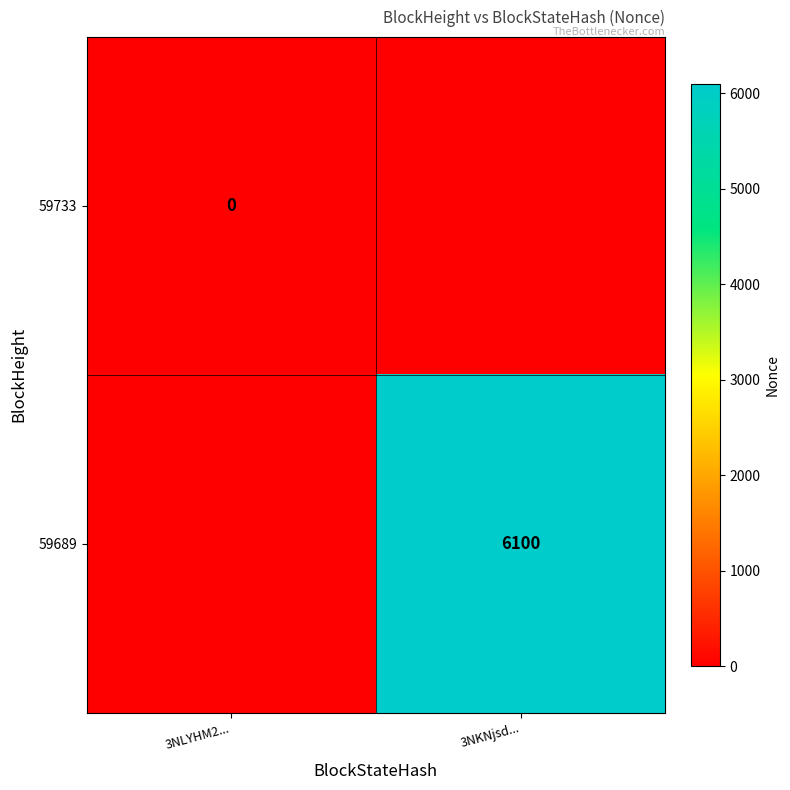

Is it true that 59689 equals 6100 at 3NKNjsd...?

True